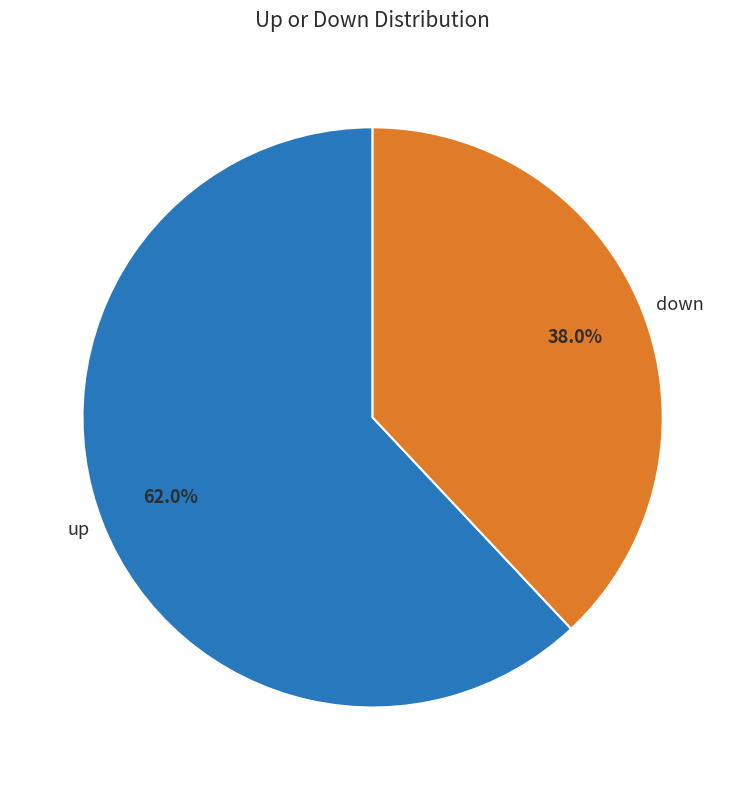

What percentage is the down slice, to the nearest percent?

38%